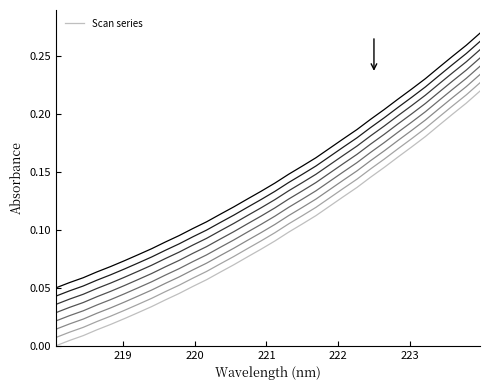

The value at 7 is 0.0. True or false?

False